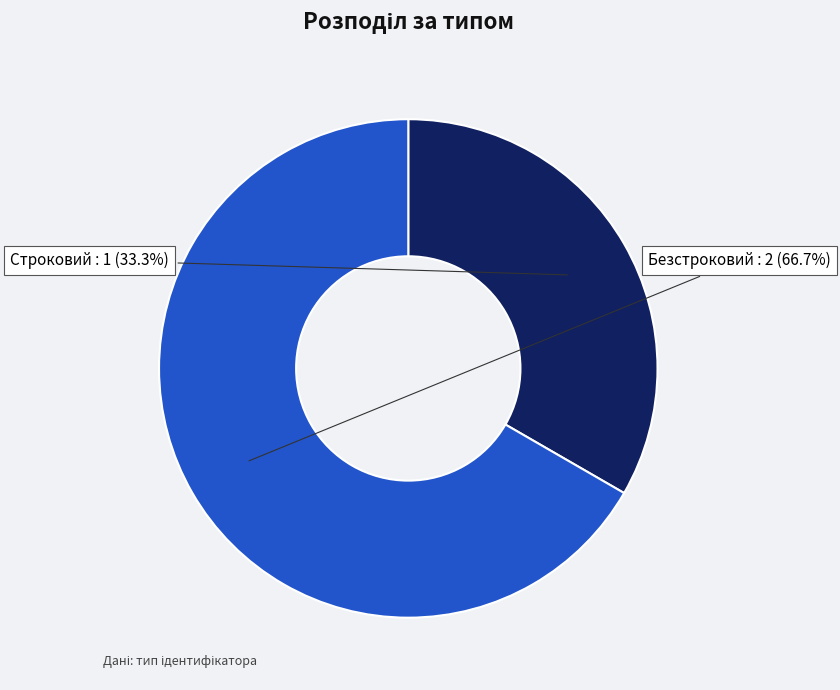

How many segments does this pie chart have?

2